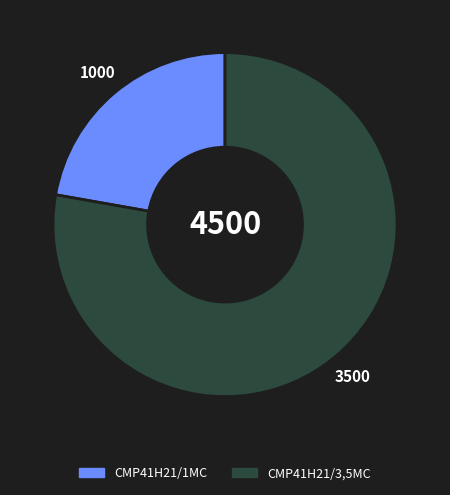

Rank the categories by value from lowest to highest.

CMP41H21/1MC, CMP41H21/3,5MC